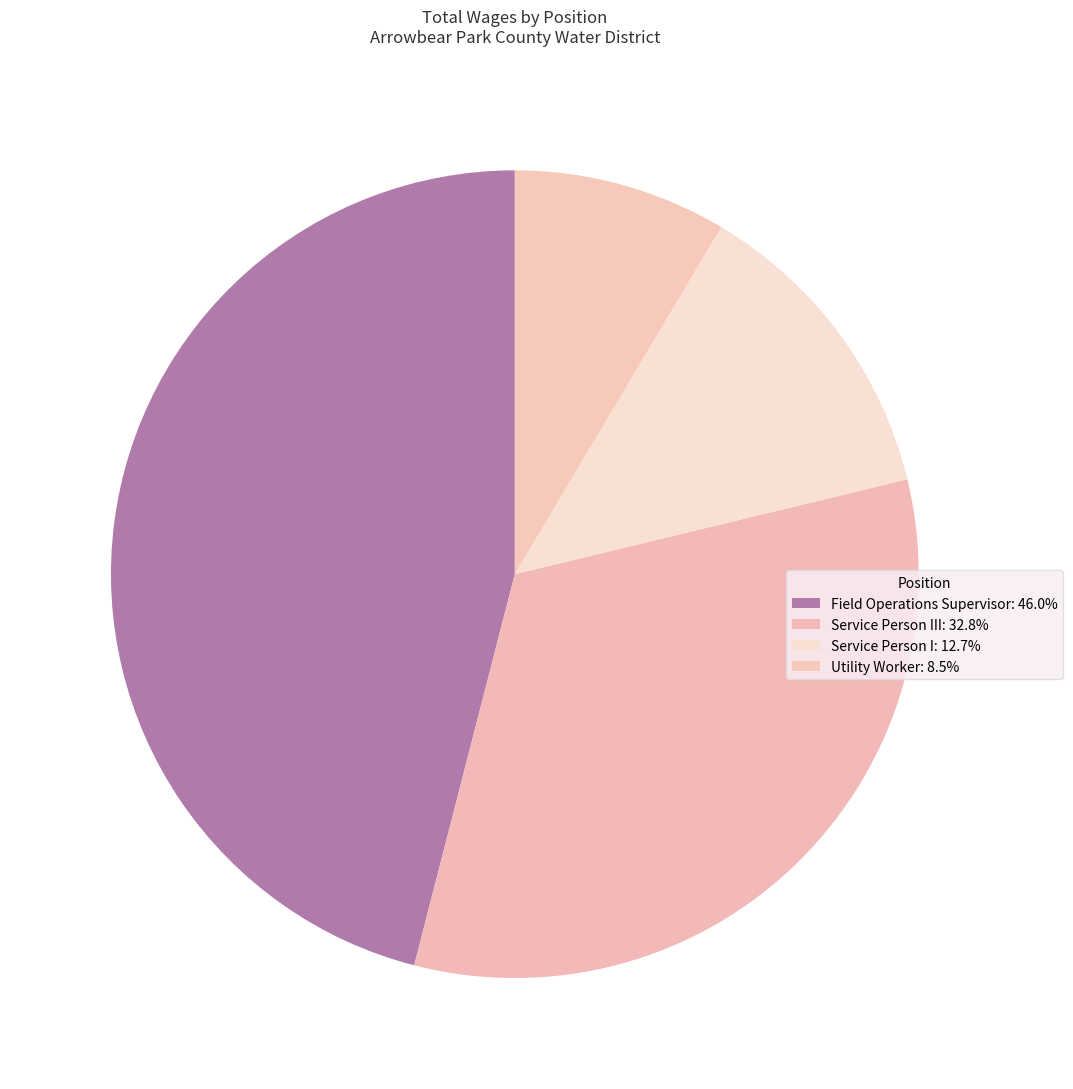

How many segments does this pie chart have?

4